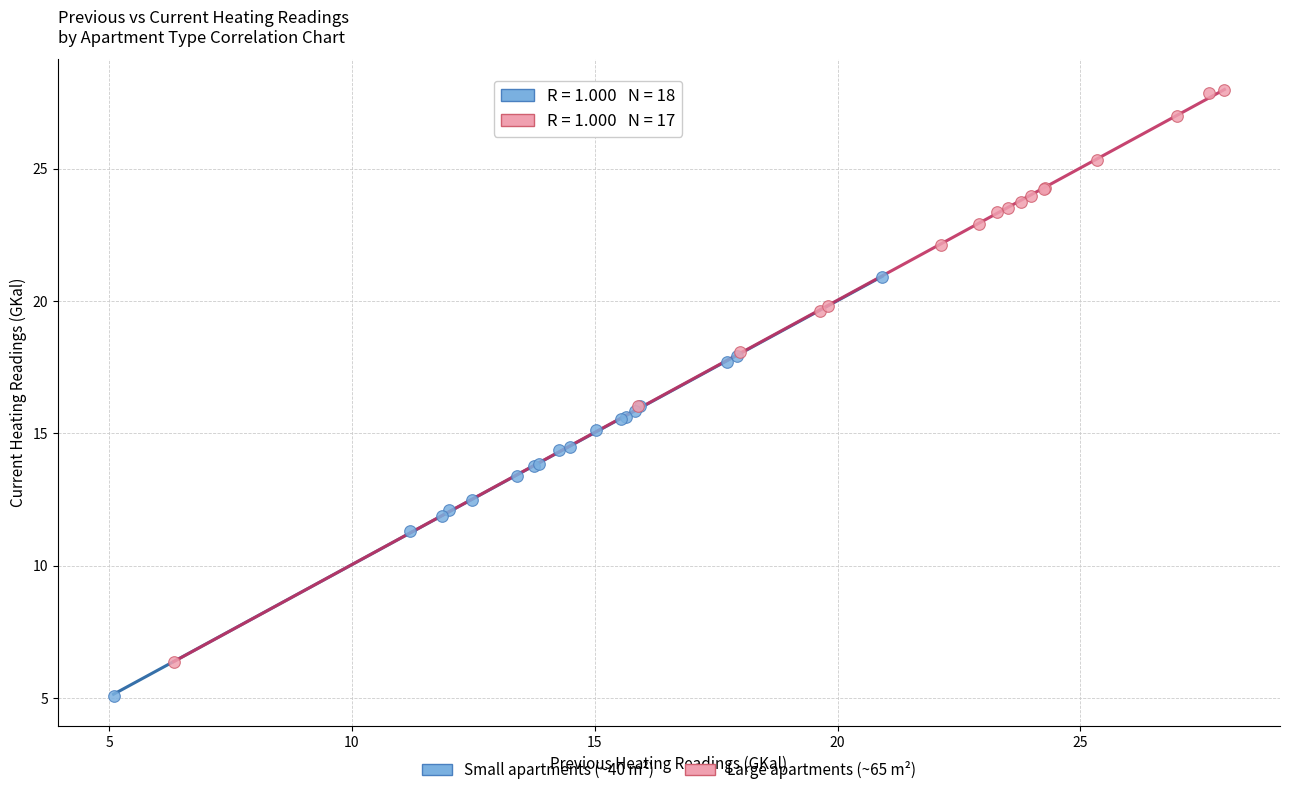

Which series has the widest spread of Y values?

Large apartments (~65 m²)